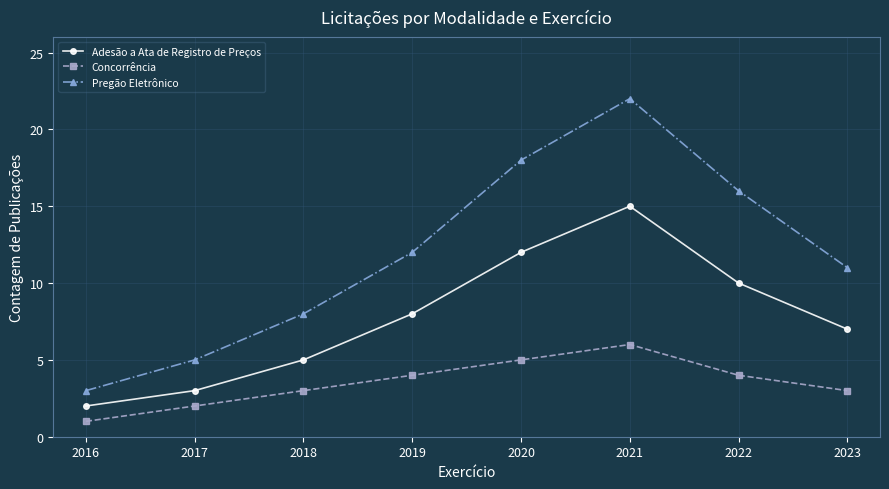

True or false: Concorrência has more than 0 interior local peaks.

True